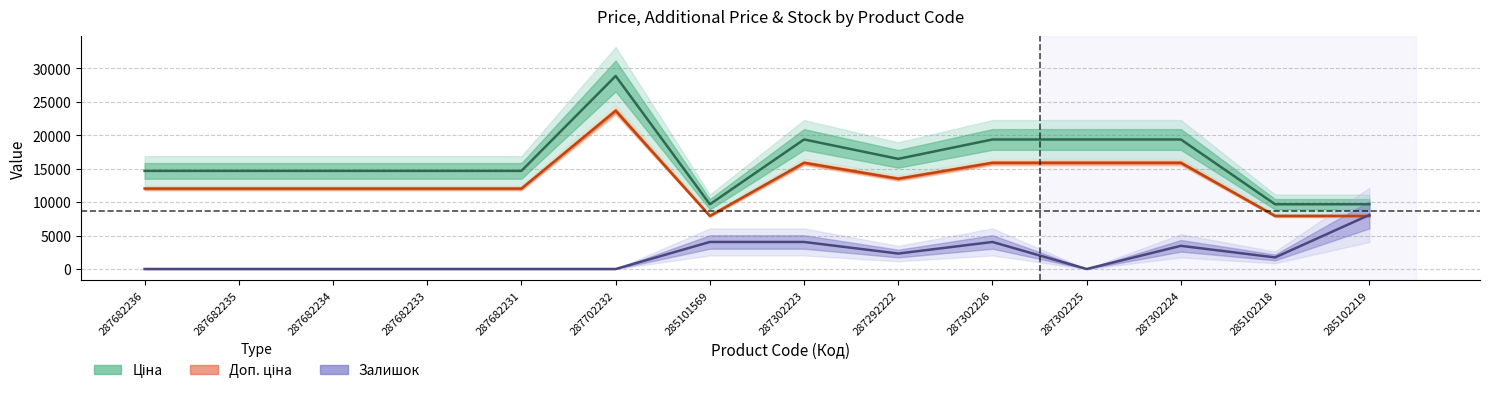

What is the sum of all Залишок values?

27668.9